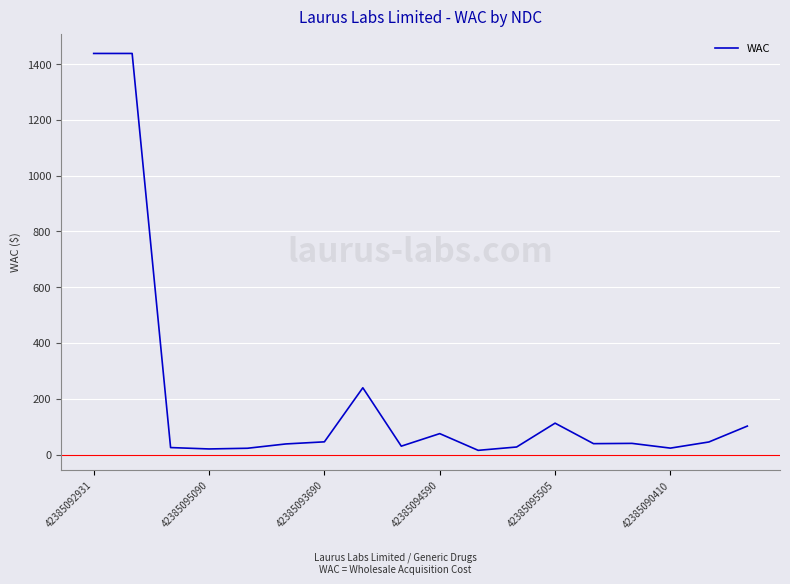

Is this an area chart (filled region under the line)?

No